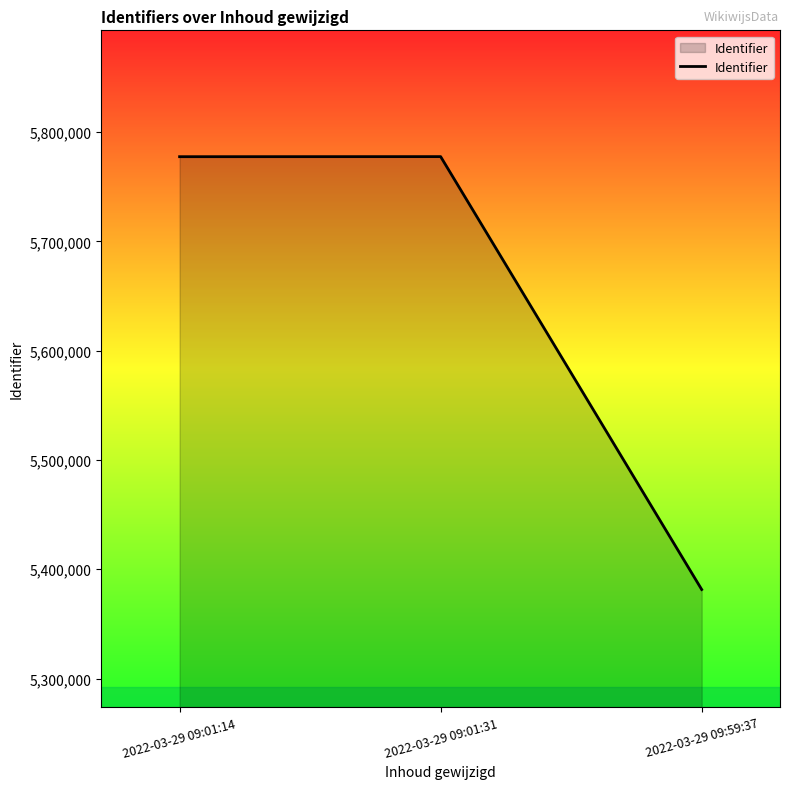

Is it true that the value at 2022-03-29 09:59:37 is 5381444?

True